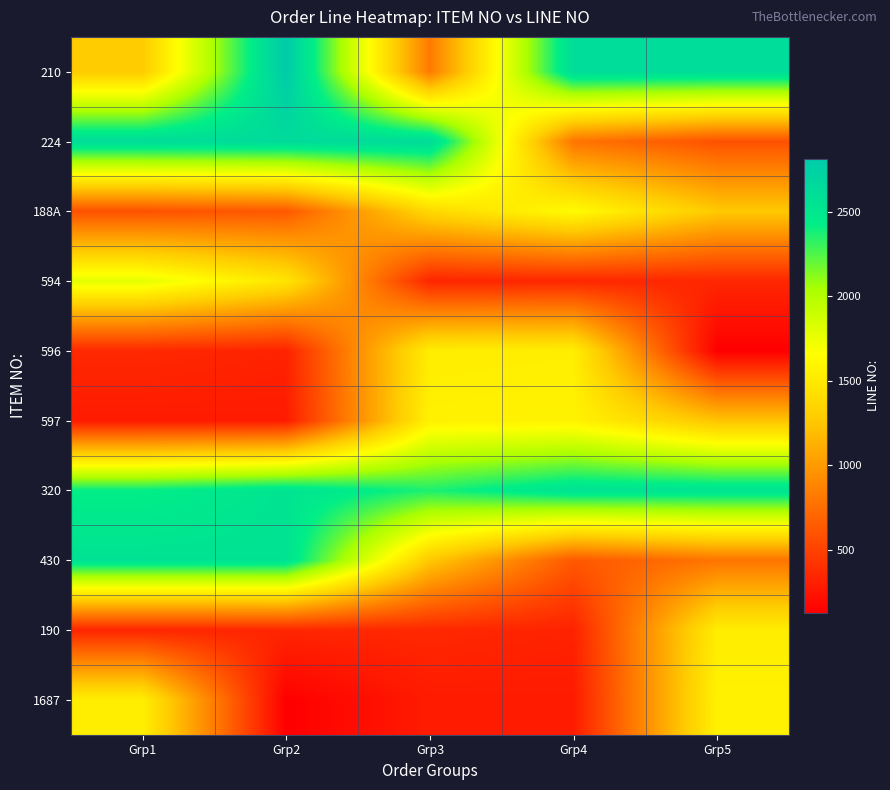

Reading right to left, transcribe all the data shown in this chart.

210: Grp5=2621	Grp4=2619	Grp3=820	Grp2=2813	Grp1=1278
224: Grp5=588	Grp4=787	Grp3=2633	Grp2=2631	Grp1=2622
188A: Grp5=1265	Grp4=1639	Grp3=1378	Grp2=629	Grp1=589
594: Grp5=350	Grp4=348	Grp3=339	Grp2=1468	Grp1=1785
596: Grp5=128	Grp4=1541	Grp3=1533	Grp2=325	Grp1=357
597: Grp5=1234	Grp4=1571	Grp3=1560	Grp2=287	Grp1=284
320: Grp5=2543	Grp4=2553	Grp3=2363	Grp2=2539	Grp1=2427
430: Grp5=787	Grp4=629	Grp3=1265	Grp2=2552	Grp1=2554
190: Grp5=1533	Grp4=325	Grp3=357	Grp2=348	Grp1=339
1687: Grp5=1560	Grp4=287	Grp3=284	Grp2=128	Grp1=1541